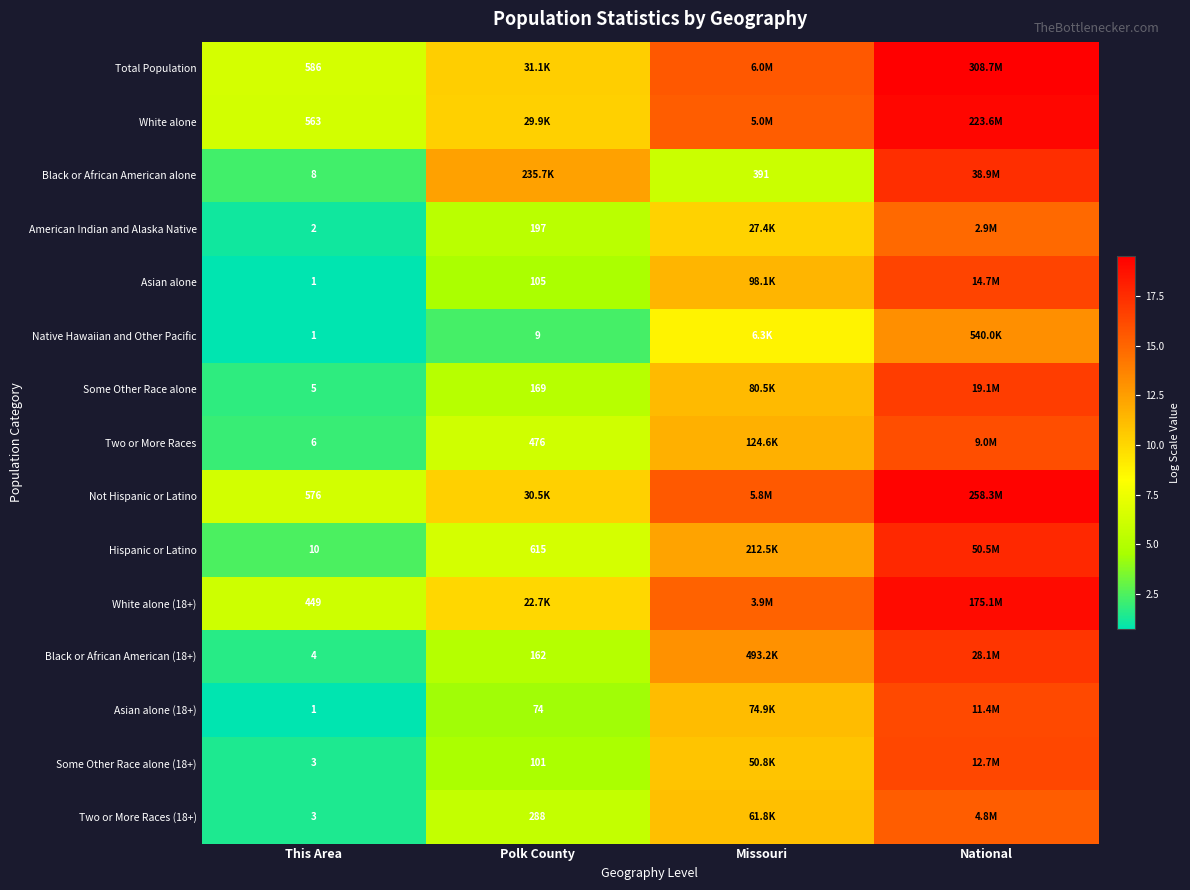

Rank the series by their maximum value, from highest to lowest.

Total Population, Not Hispanic or Latino, White alone, White alone (18+), Hispanic or Latino, Black or African American alone, Black or African American (18+), Some Other Race alone, Asian alone, Some Other Race alone (18+), Asian alone (18+), Two or More Races, Two or More Races (18+), American Indian and Alaska Native, Native Hawaiian and Other Pacific